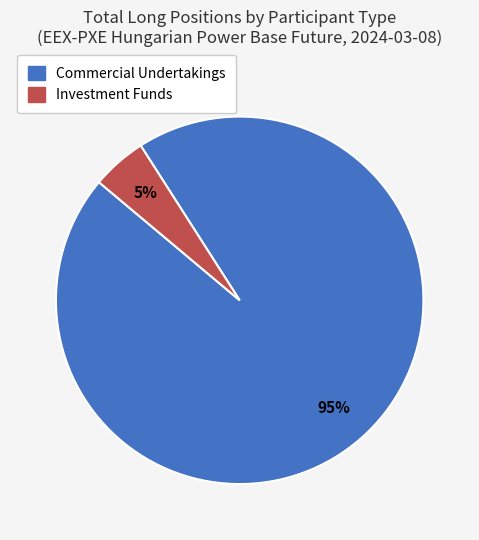

To the nearest percent, what is the difference between the largest and smallest slice percentages?

90%